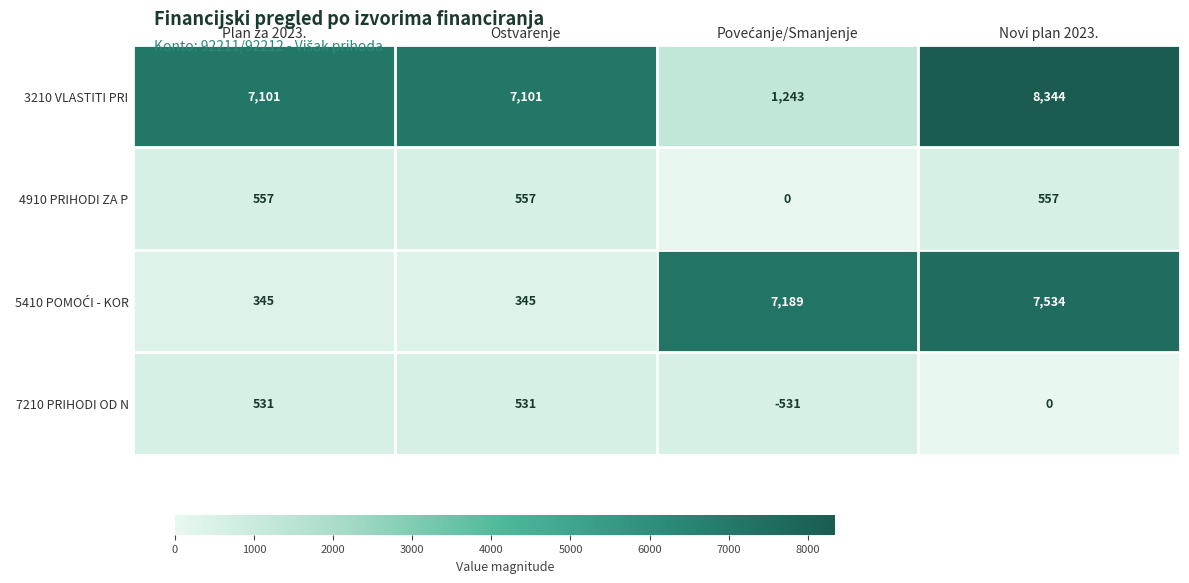

Which series has the largest total across all categories?

3210 VLASTITI PRI